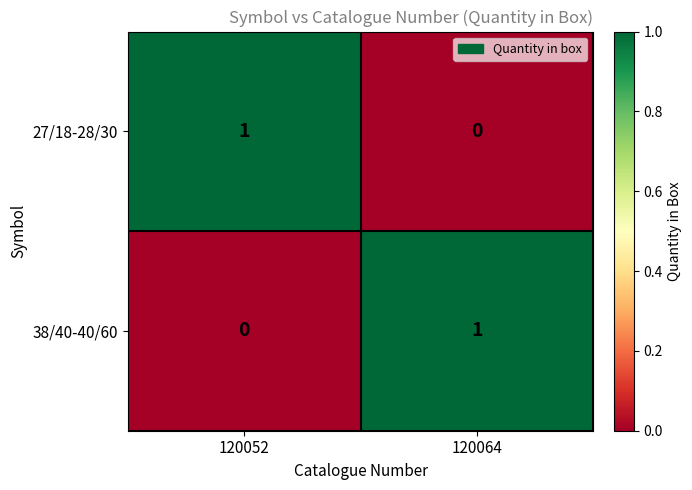

What is the total value across all series at 120064?

1